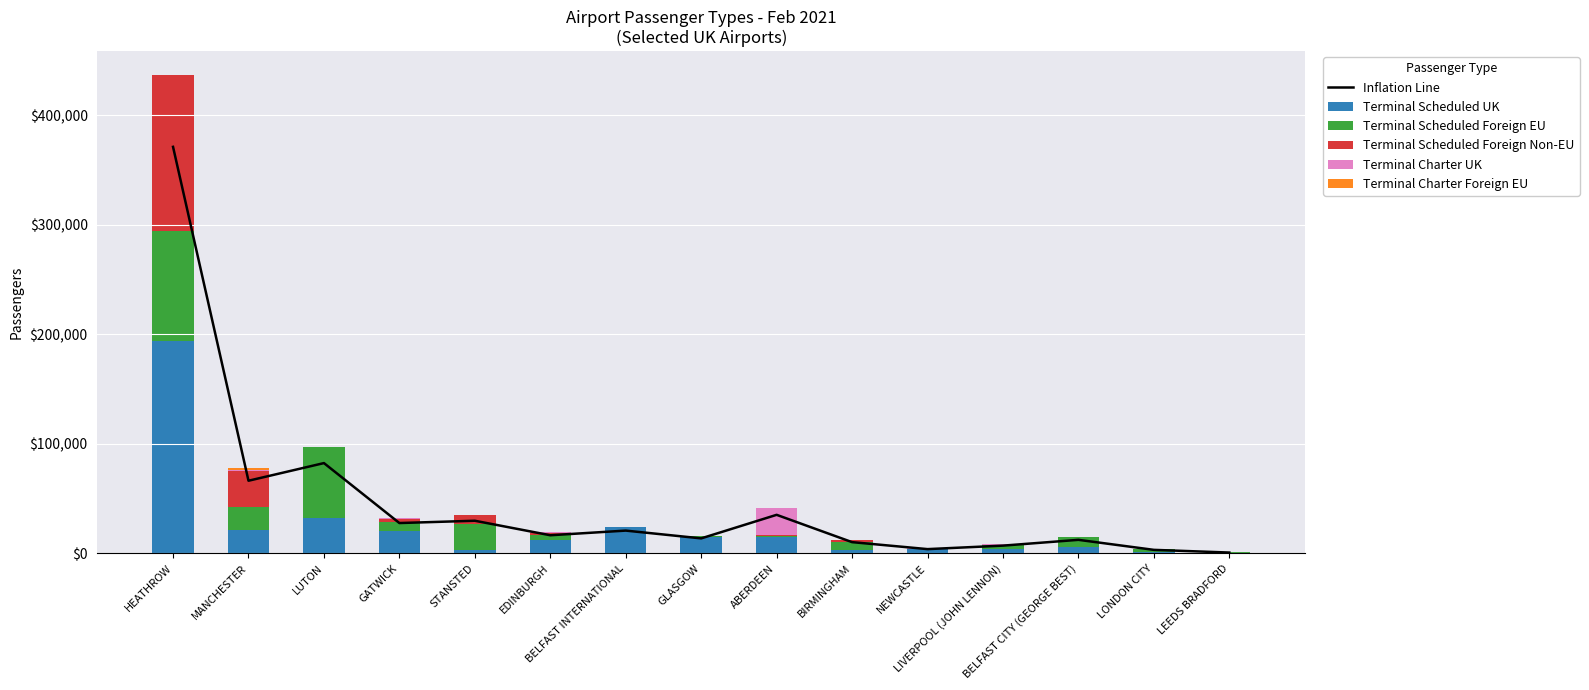

At which label does Inflation Line reach its peak?

HEATHROW